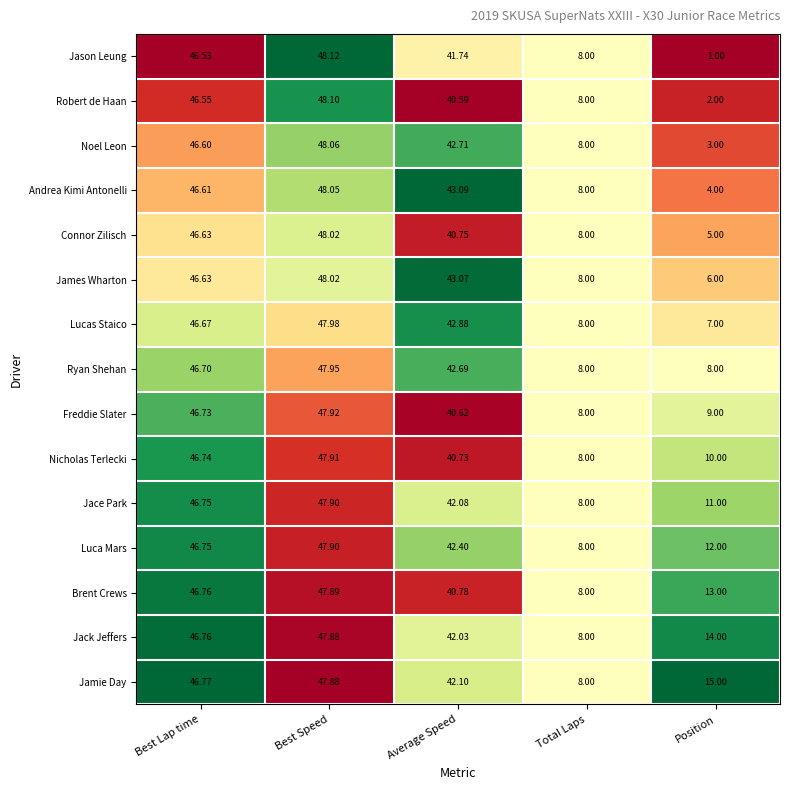

How many data points does each series have?

5